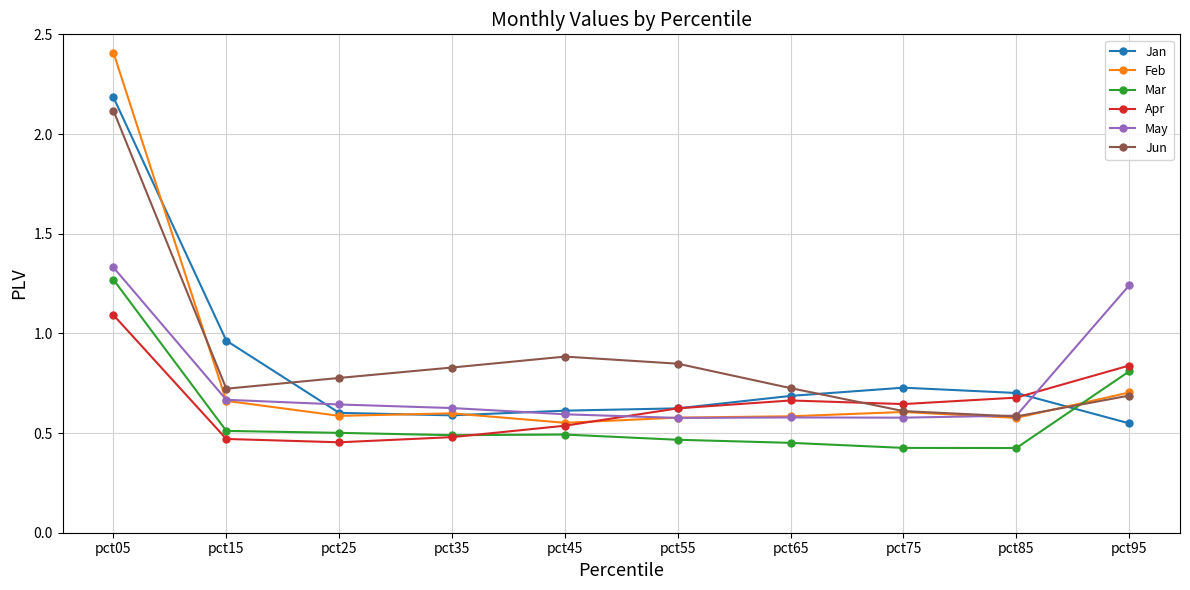

The value of Jan at pct25 is 0.6. True or false?

True